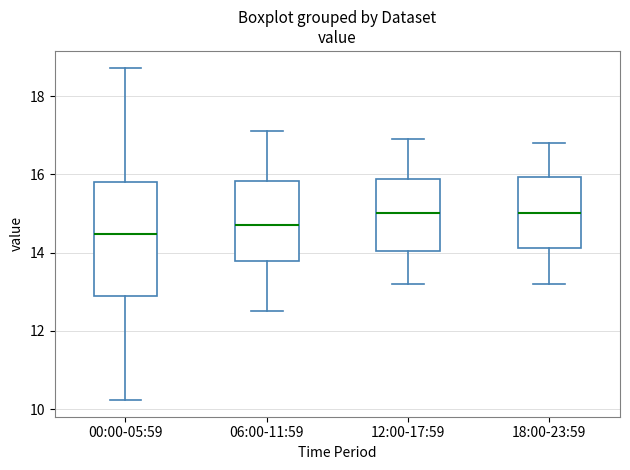

Which box's median line is the lowest?

00:00-05:59